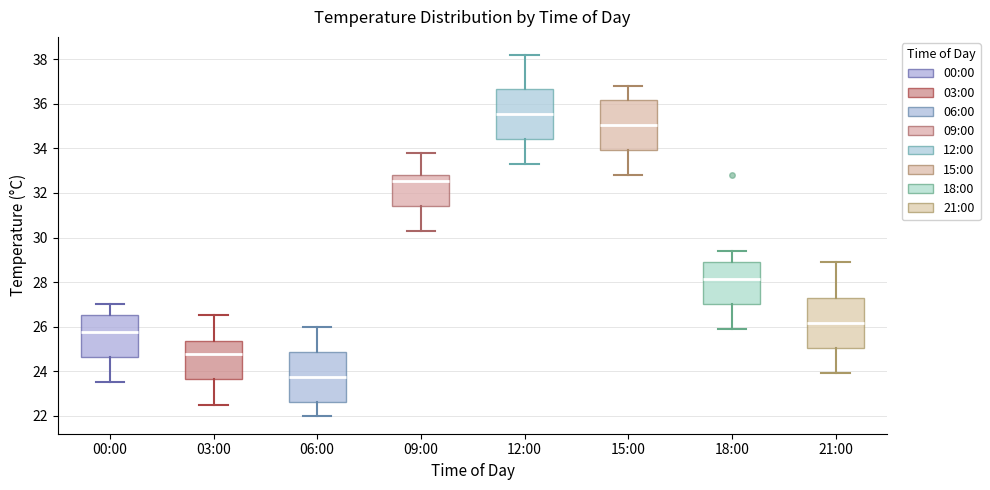

Reading left to right, transcribe this box plot: for each box, give where its median line is, the range the box spans, and where its two whiskers end, as read against the y-axis. The values are not printed on the chart, so give them approximately, as read against the axis.

00:00: median 25.8, box 24.6 to 26.6, whiskers 23.6 to 27.0
03:00: median 24.8, box 23.6 to 25.4, whiskers 22.6 to 26.6
06:00: median 23.8, box 22.6 to 24.8, whiskers 22.0 to 26.0
09:00: median 32.6, box 31.4 to 32.8, whiskers 30.4 to 33.8
12:00: median 35.6, box 34.4 to 36.6, whiskers 33.4 to 38.2
15:00: median 35.0, box 34.0 to 36.2, whiskers 32.8 to 36.8
18:00: median 28.2, box 27.0 to 29.0, whiskers 26.0 to 29.4
21:00: median 26.2, box 25.0 to 27.2, whiskers 24.0 to 29.0